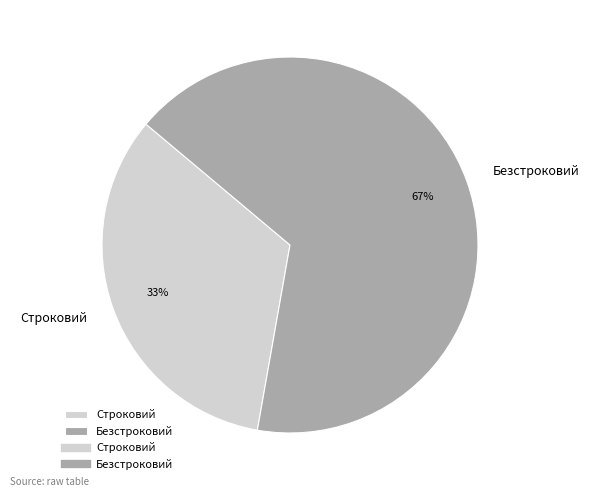

Which slice is the smallest?

Строковий